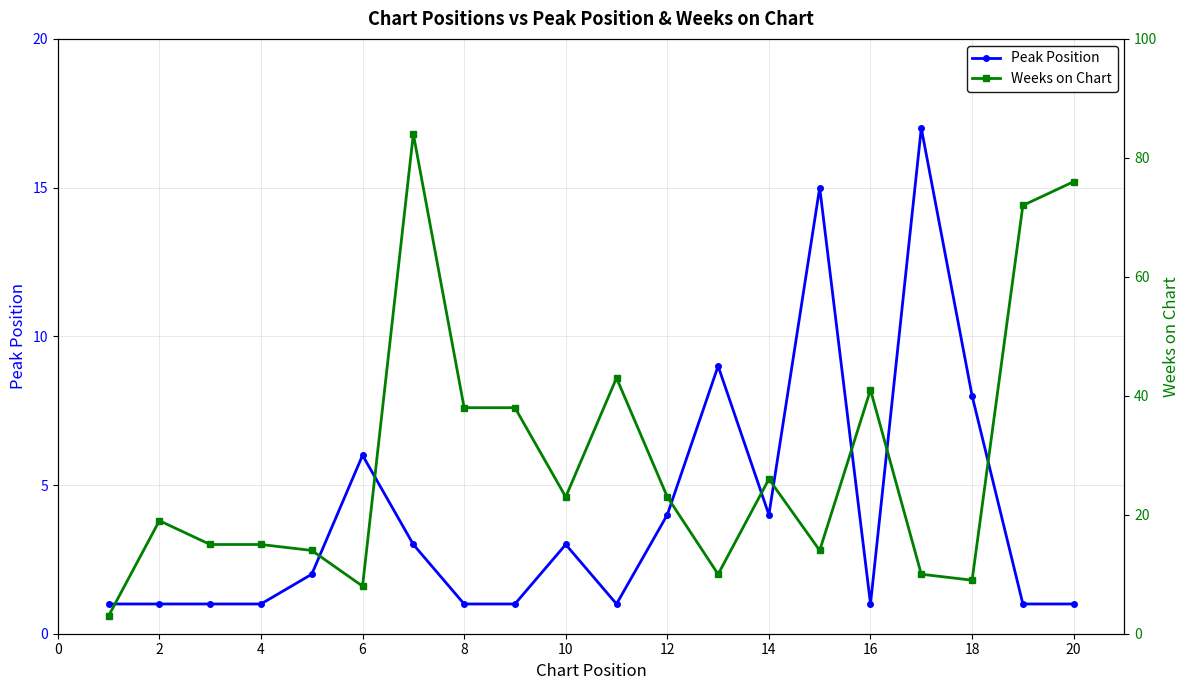

In Weeks on Chart, how many points are higher than both neighbors (excluding endpoints)?

5